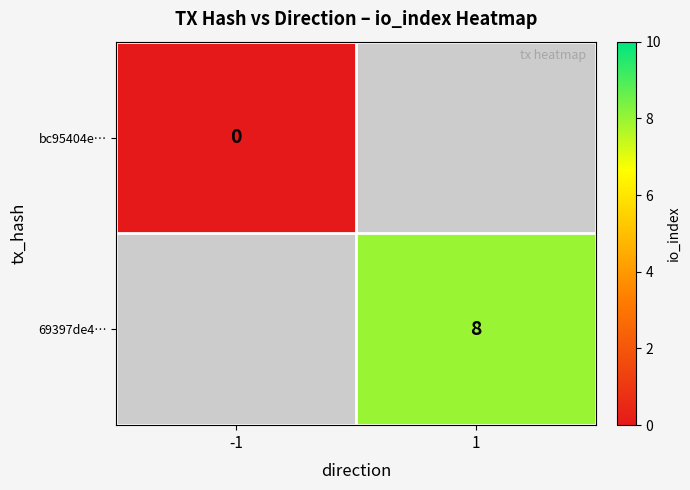

The value of 69397de4… at 1 is 8. True or false?

True